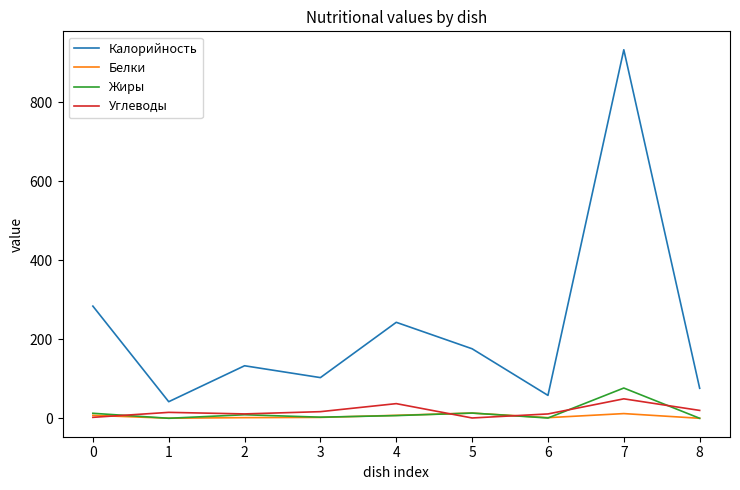

True or false: Белки and Калорийность cross at least once.

False